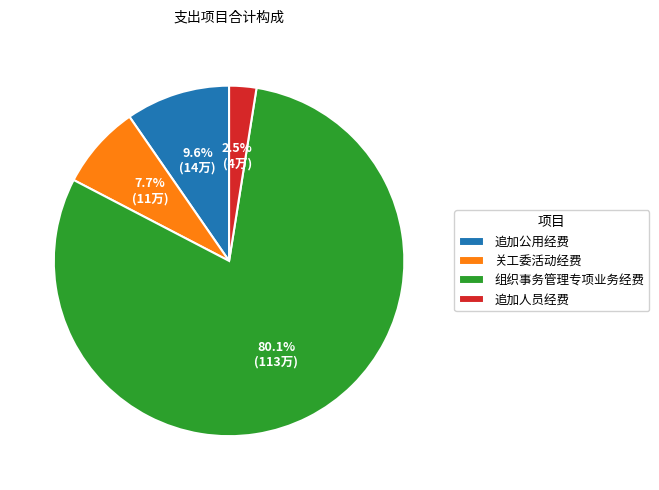

Is it true that 追加公用经费 is 1% of the pie?

False